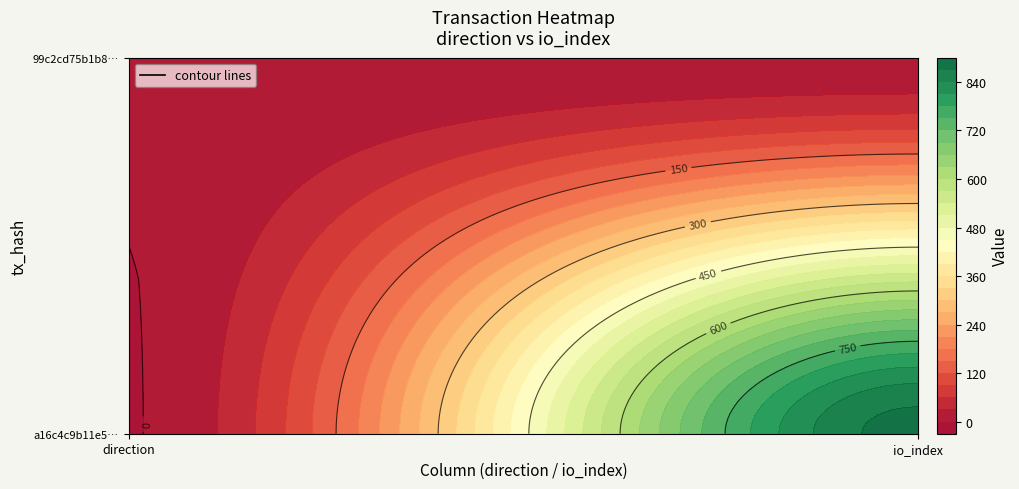

At how many categories does at least one series exceed 116?

1